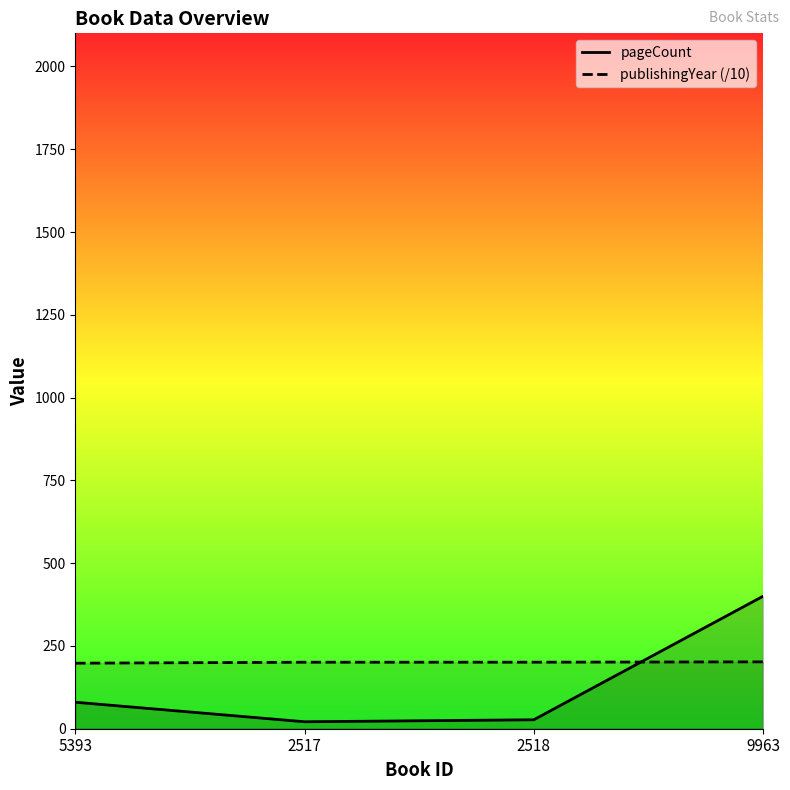

What is the approximate value of pageCount at 9963?

400.0